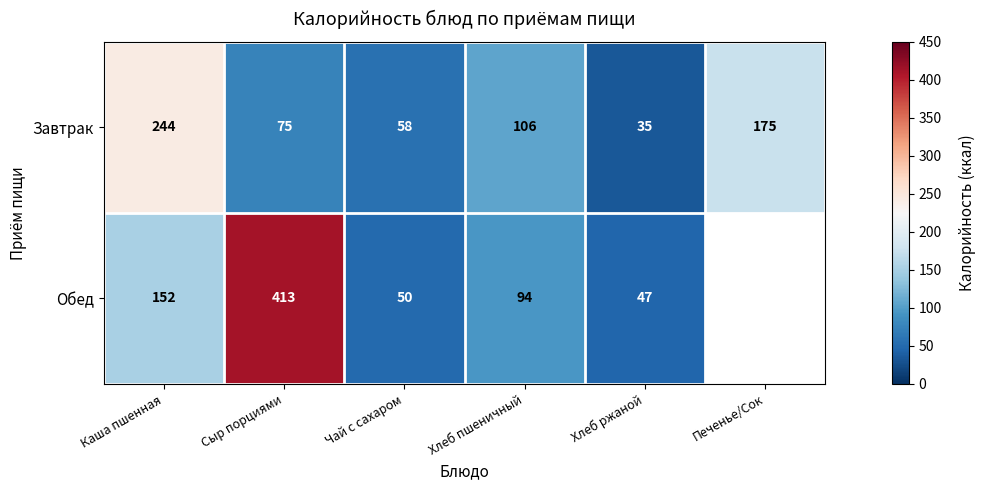

True or false: Завтрак has a value of 106 at Хлеб пшеничный.

True